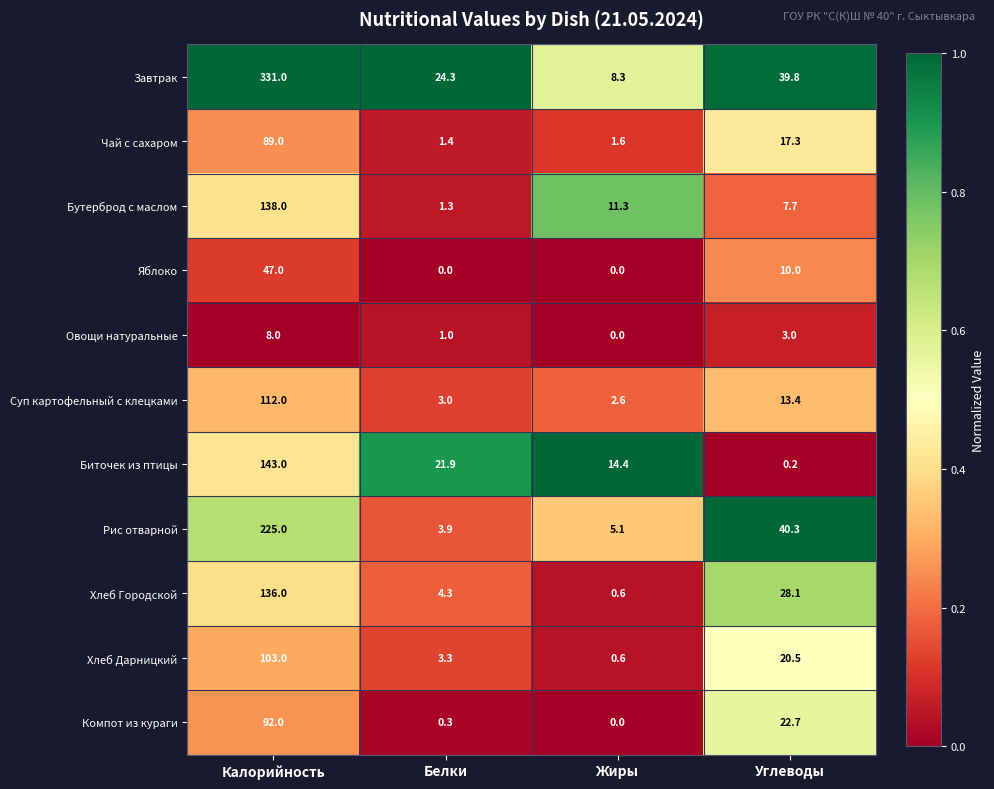

What is the total value across all series at Белки?

64.7